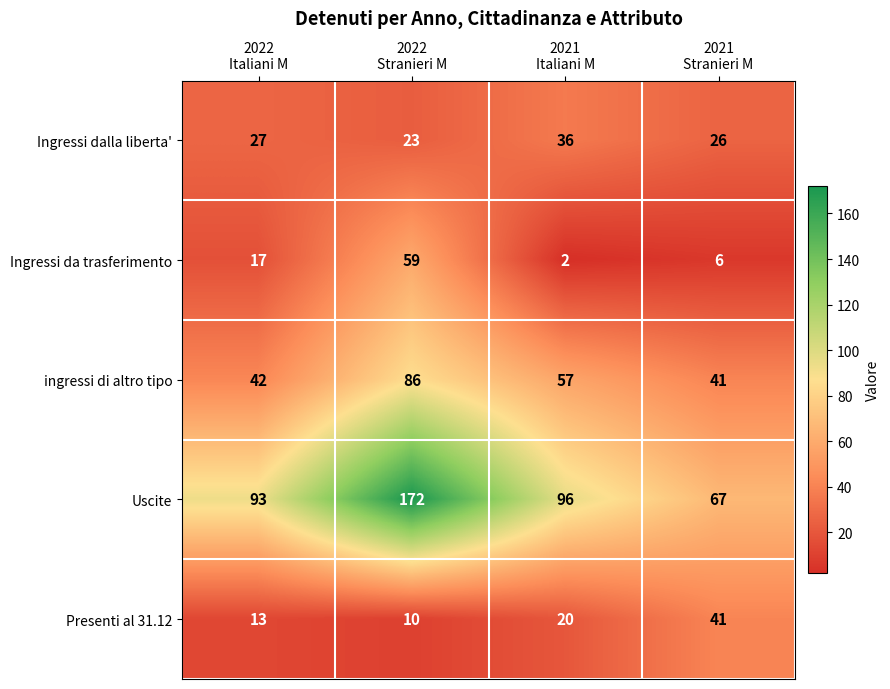

Which series has the widest spread of values?

Uscite